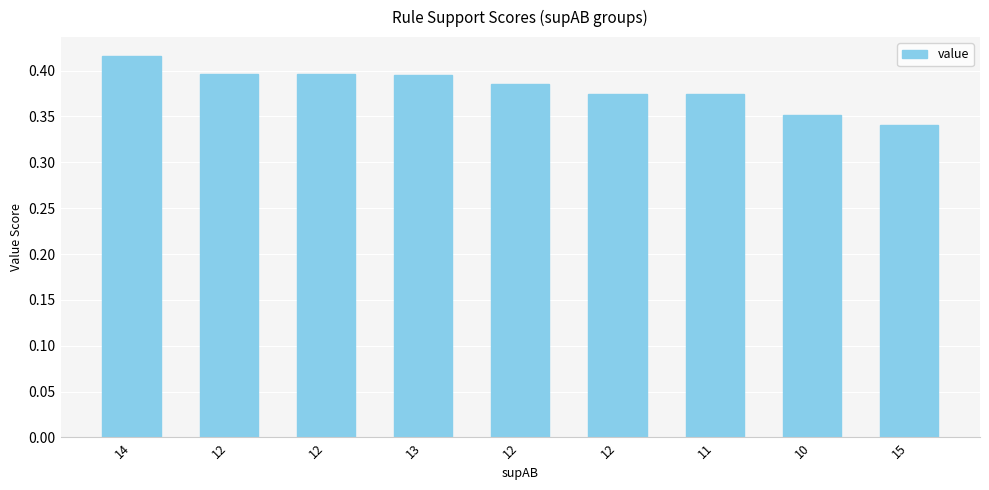

Between 11 and 13, which is larger?

13